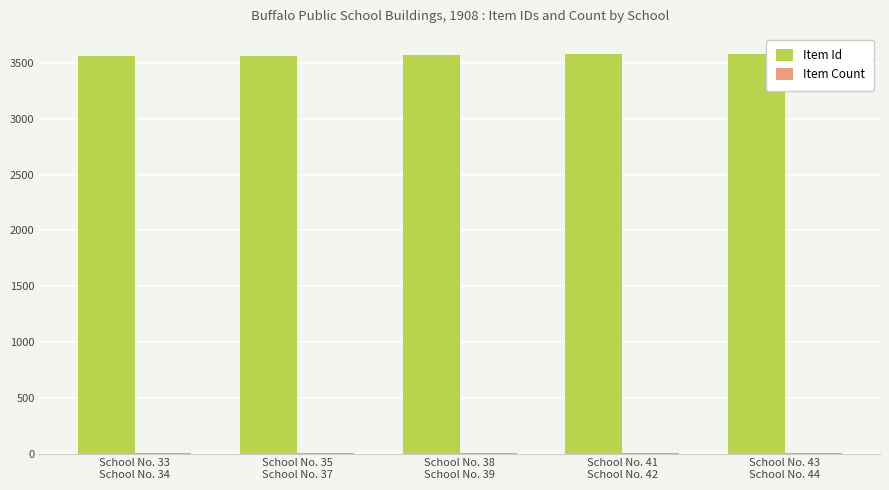

Does the chart contain stacked bars?

No